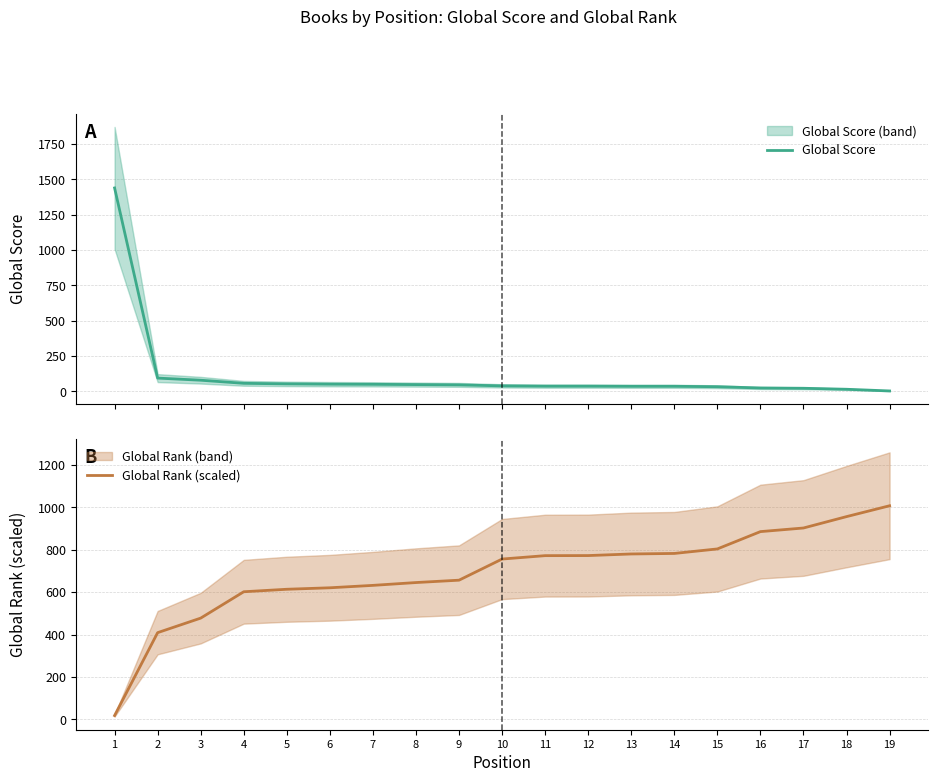

What are all the series names shown in the legend?

Global Score, Global Rank (scaled)